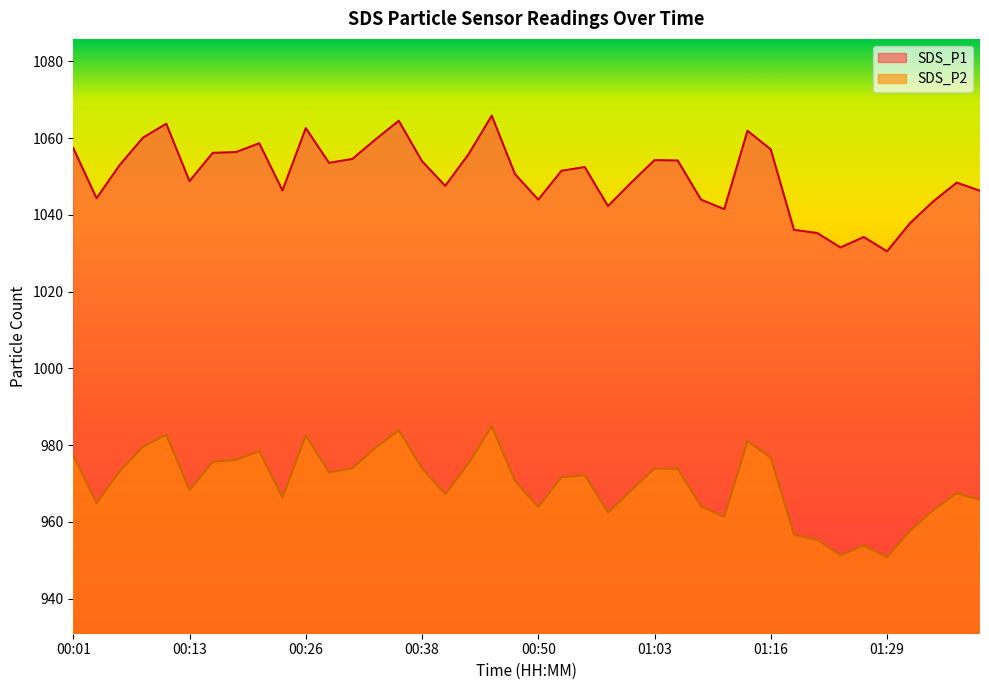

Reading left to right, extract all data points from this chart.

SDS_P1: 00:01=1057.4	00:04=1044.3	00:06=1053.0	00:09=1060.1	00:11=1063.8	00:13=1048.8	00:16=1056.2	00:18=1056.4	00:21=1058.7	00:23=1046.4	00:26=1062.6	00:28=1053.6	00:31=1054.6	00:33=1059.7	00:36=1064.5	00:38=1054.0	00:40=1047.6	00:43=1055.8	00:45=1065.9	00:48=1050.6	00:50=1044.0	00:53=1051.5	00:55=1052.5	00:58=1042.3	01:00=1048.4	01:03=1054.3	01:05=1054.2	01:08=1044.0	01:10=1041.5	01:13=1061.9	01:16=1057.1	01:18=1036.1	01:21=1035.3	01:24=1031.5	01:26=1034.2	01:29=1030.5	01:32=1037.9	01:34=1043.6	01:37=1048.4	01:39=1046.3
SDS_P2: 00:01=977.2	00:04=964.9	00:06=973.2	00:09=979.6	00:11=982.7	00:13=968.3	00:16=975.6	00:18=976.2	00:21=978.4	00:23=966.4	00:26=982.5	00:28=972.9	00:31=974.0	00:33=979.3	00:36=983.9	00:38=974.0	00:40=967.2	00:43=975.3	00:45=984.9	00:48=970.6	00:50=963.9	00:53=971.6	00:55=972.2	00:58=962.4	01:00=968.2	01:03=973.9	01:05=973.8	01:08=964.0	01:10=961.3	01:13=981.0	01:16=976.8	01:18=956.6	01:21=955.3	01:24=951.3	01:26=953.8	01:29=950.8	01:32=957.7	01:34=963.1	01:37=967.5	01:39=965.7